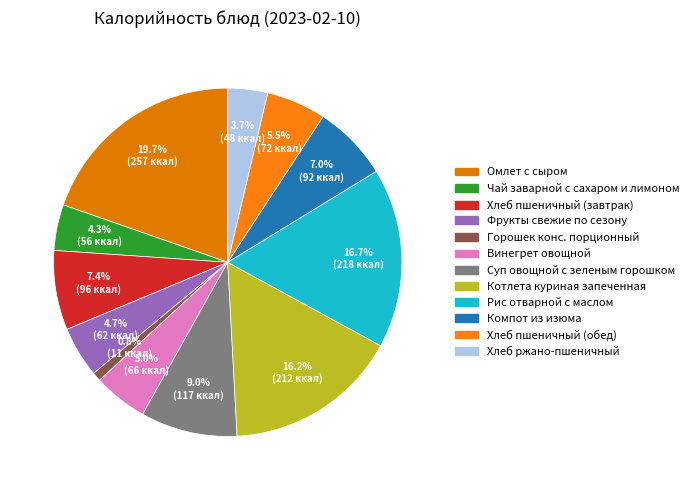

Does any single category account for the majority?

No